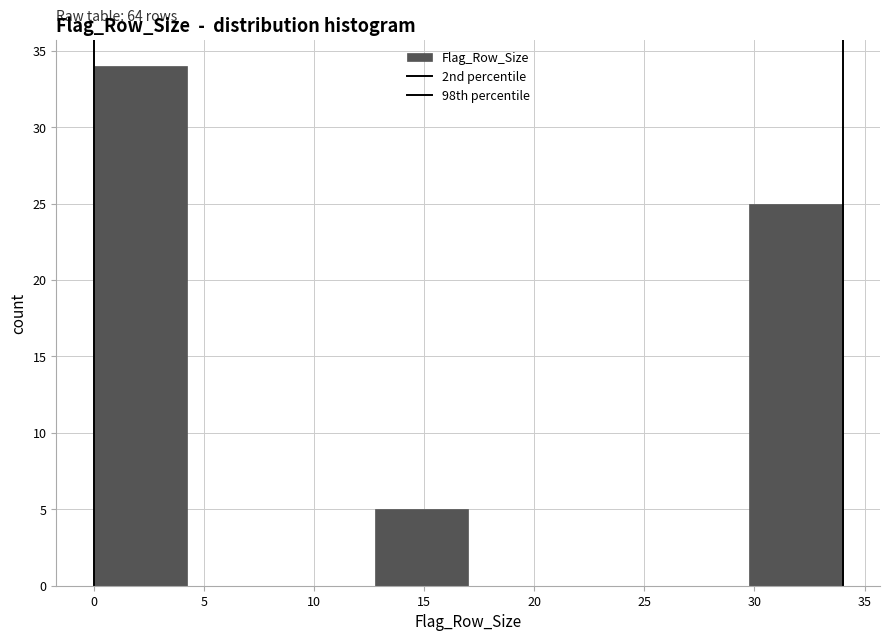

Which range on the x-axis has the tallest bar?

0.00 to 4.25